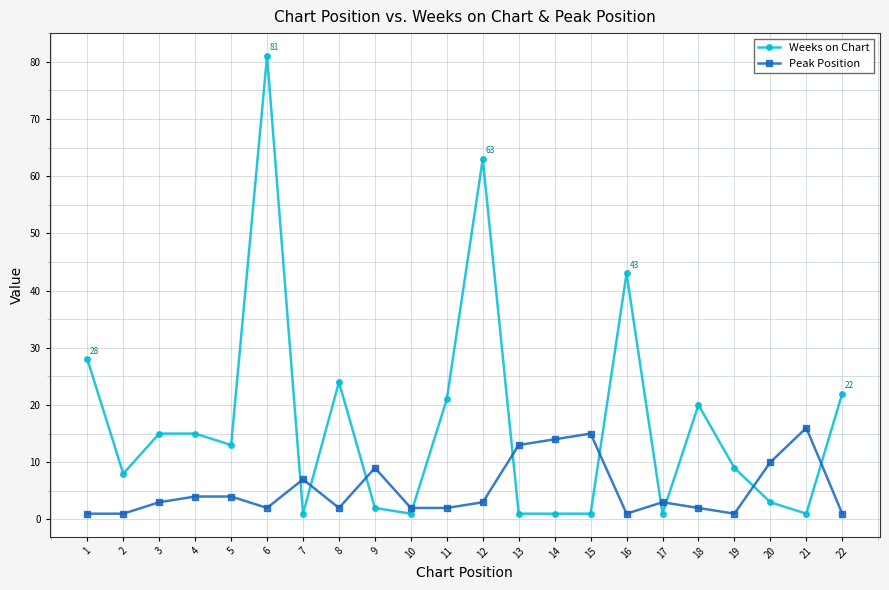

What is the sum of all Weeks on Chart values?

374